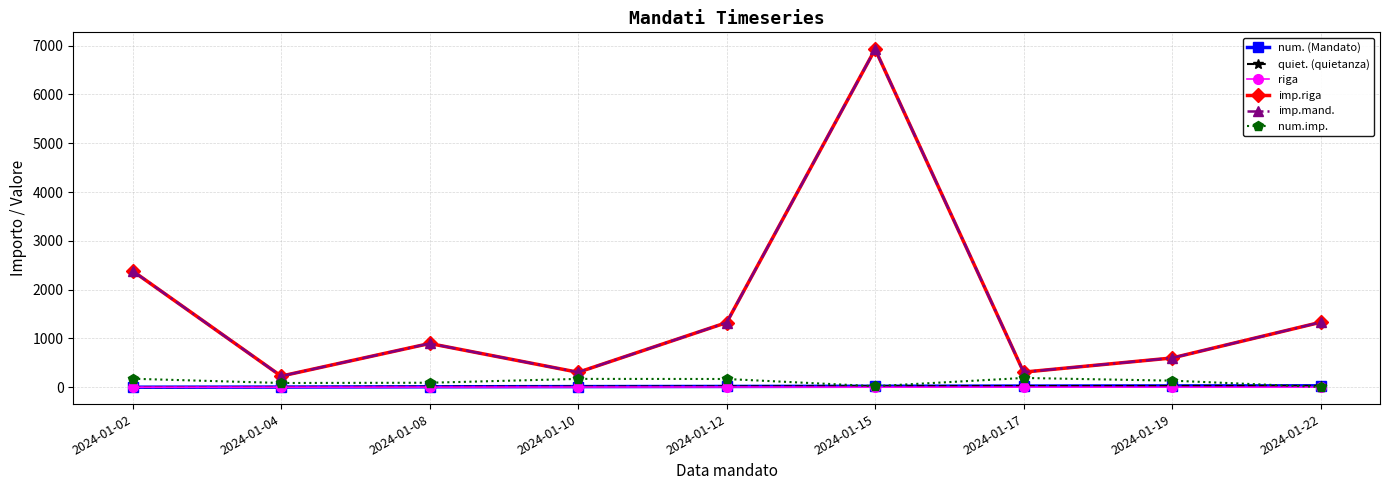

Does the chart have visible grid lines?

Yes